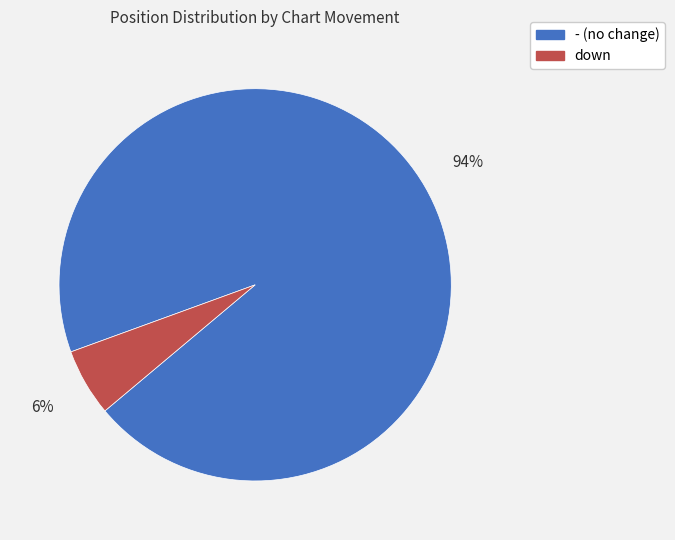

Which slice represents more than half of the pie?

-